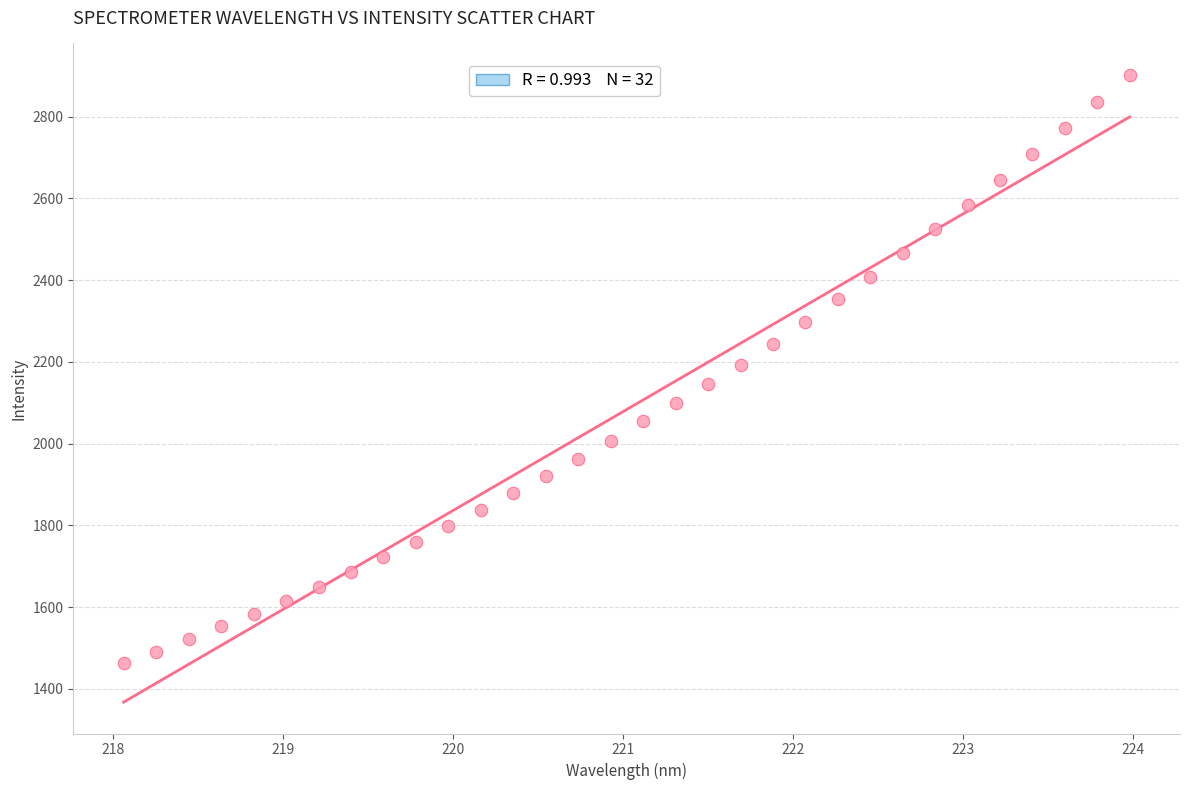

What is the range of X values (max minus min)?

5.9